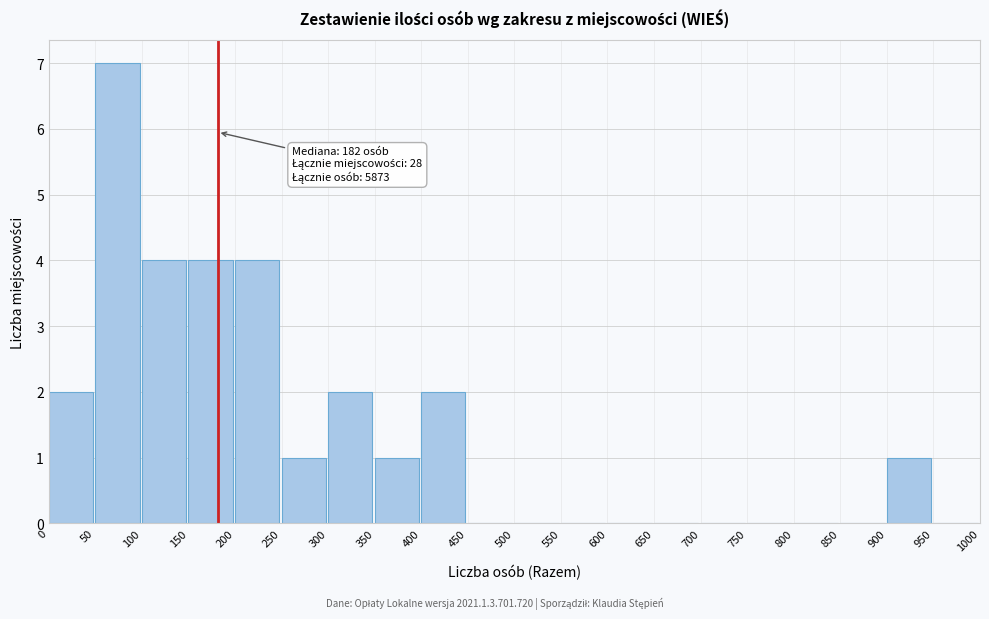

Over which range of the x-axis is the bar tallest?

50 to 100